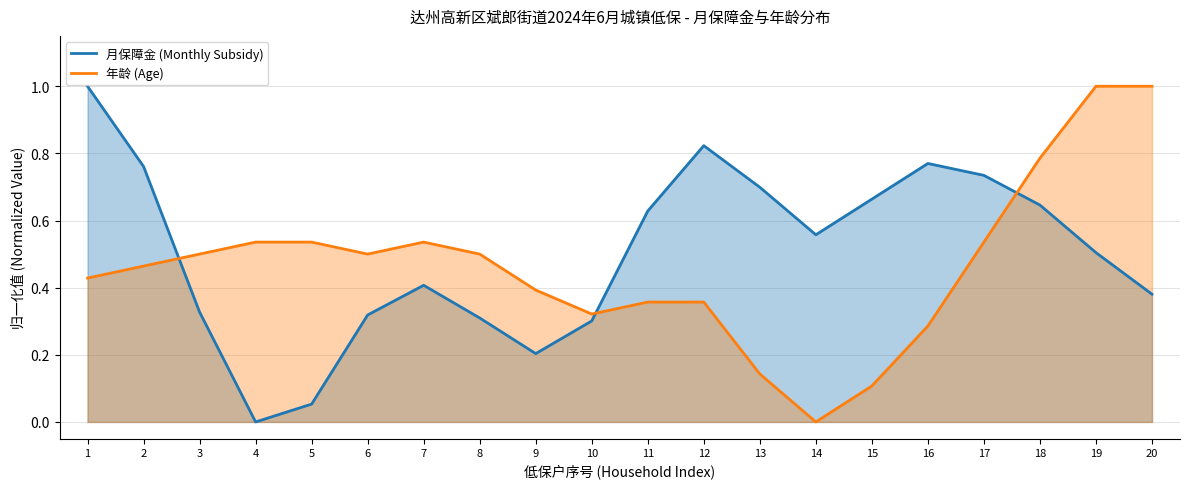

Rank the series at 17 from highest to lowest value.

月保障金 (Monthly Subsidy), 年龄 (Age)